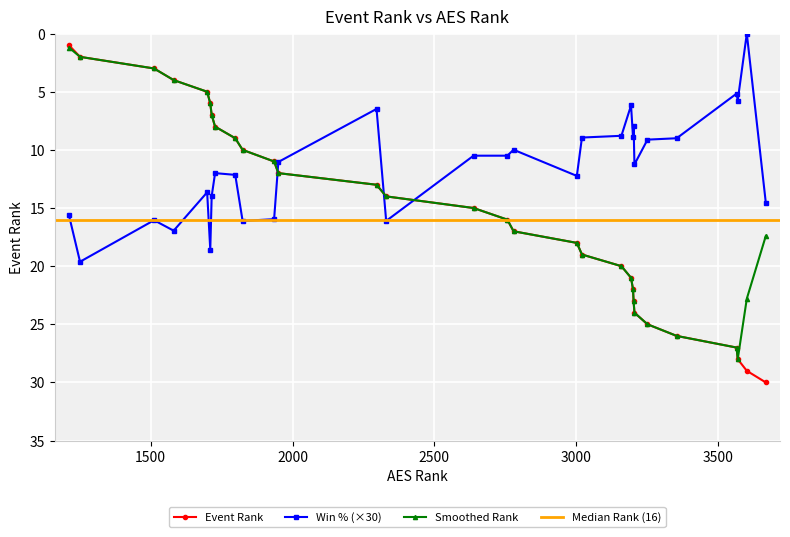

At which label does the data first exceed 17?

3002